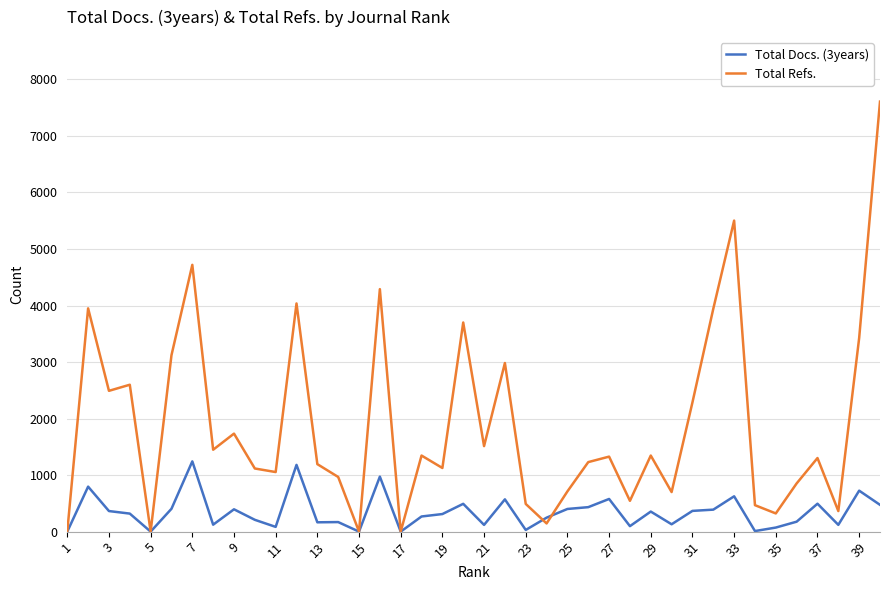

Rank the series by their average value, from highest to lowest.

Total Refs., Total Docs. (3years)